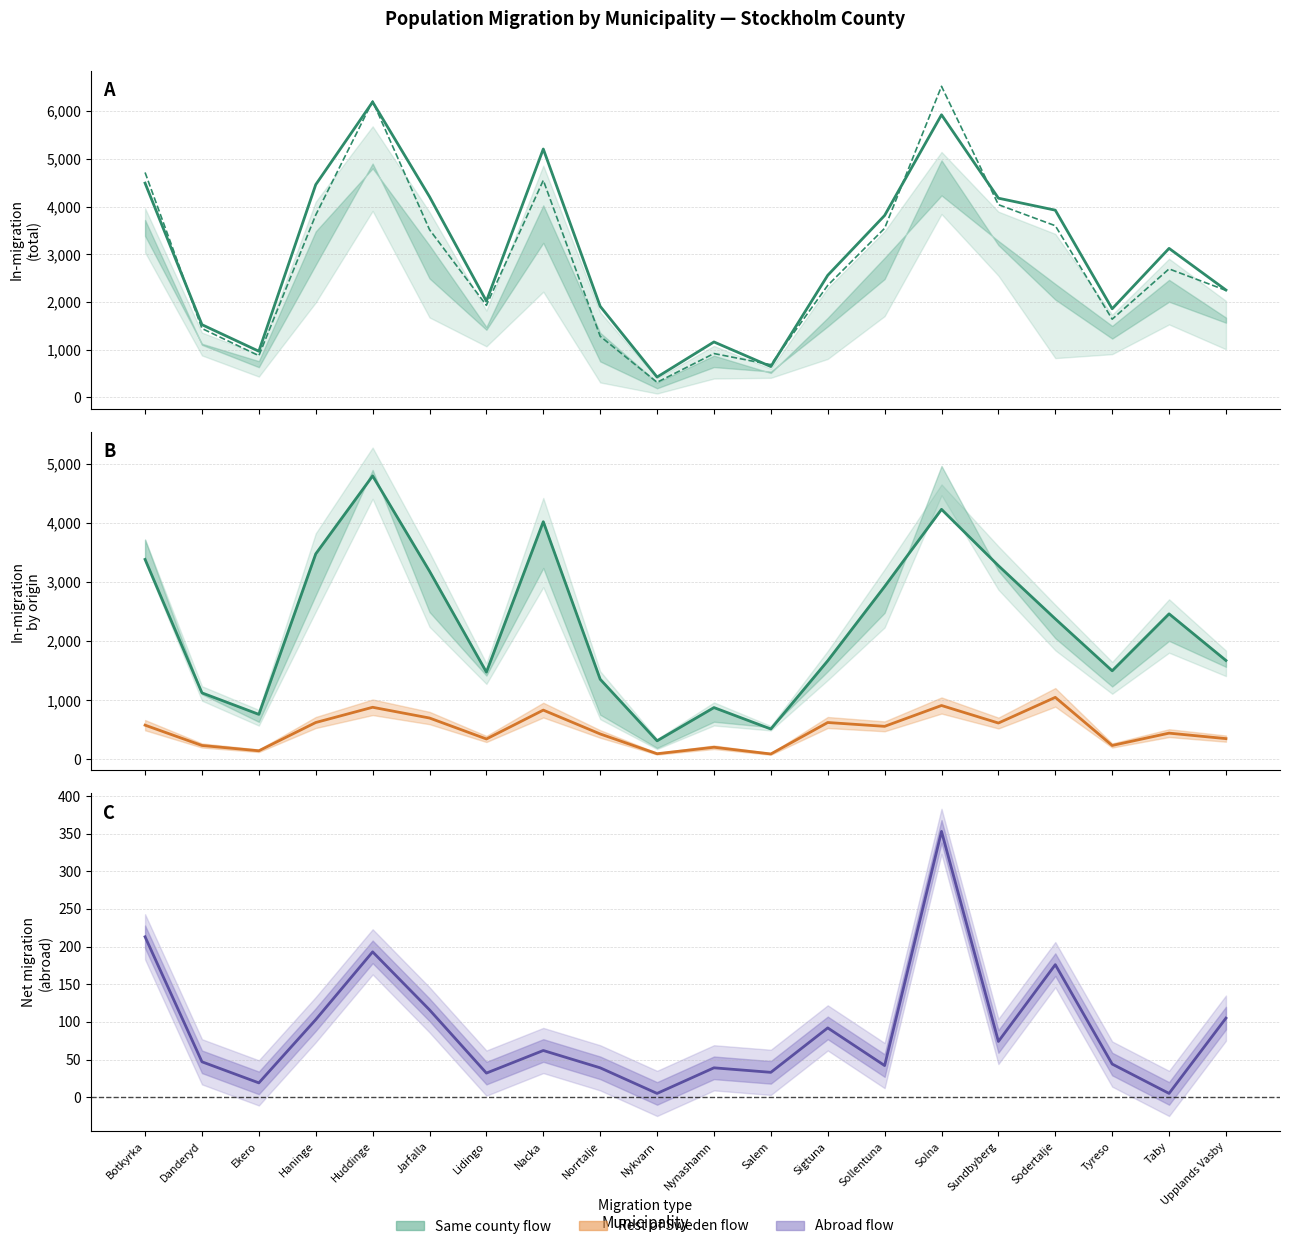

Which has a higher value, Lidingo or Danderyd?

Lidingo